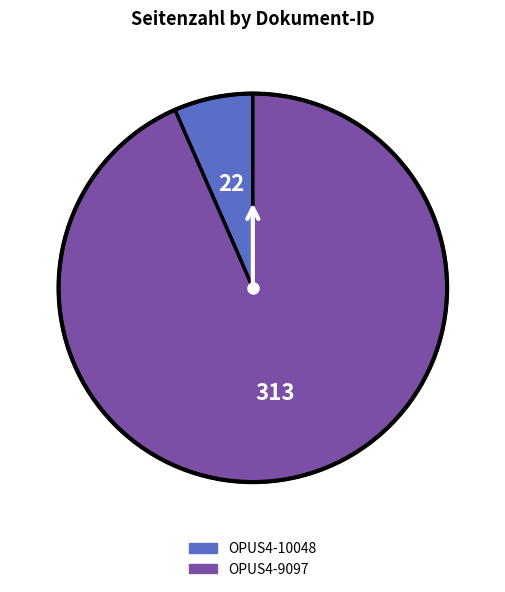

Rank the categories by value from lowest to highest.

OPUS4-10048, OPUS4-9097